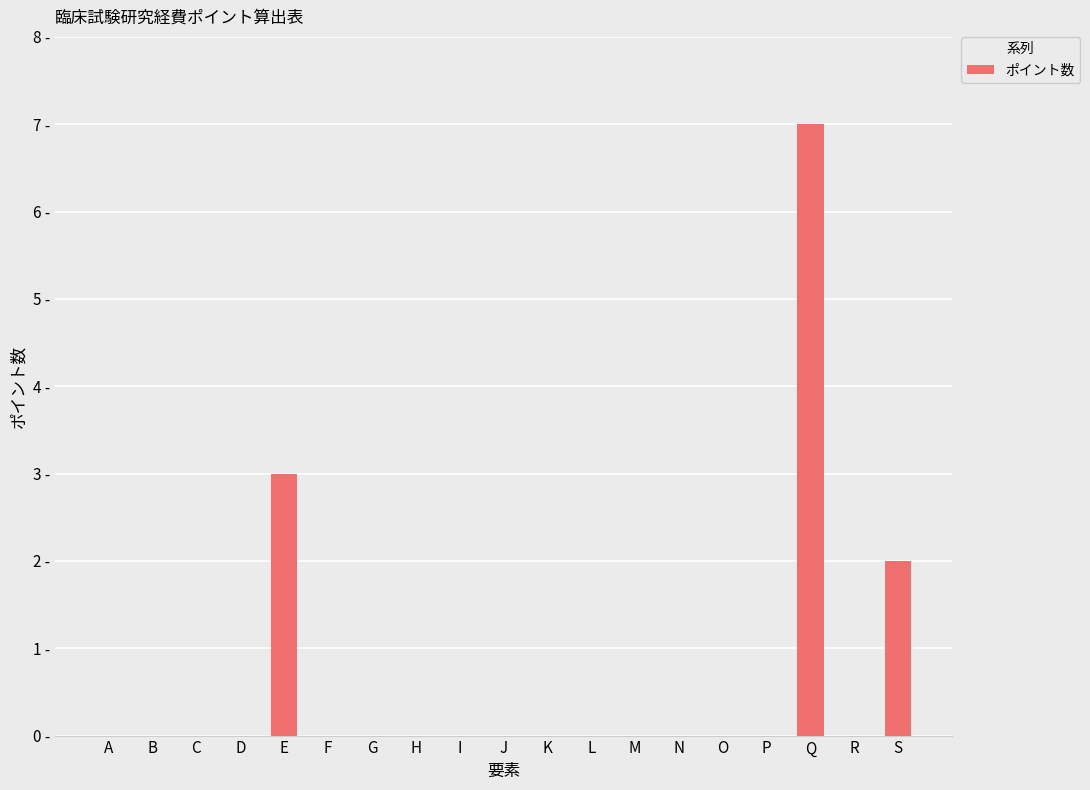

List the labels in order of value, smallest first.

A, B, C, D, F, G, H, I, J, K, L, M, N, O, P, R, S, E, Q